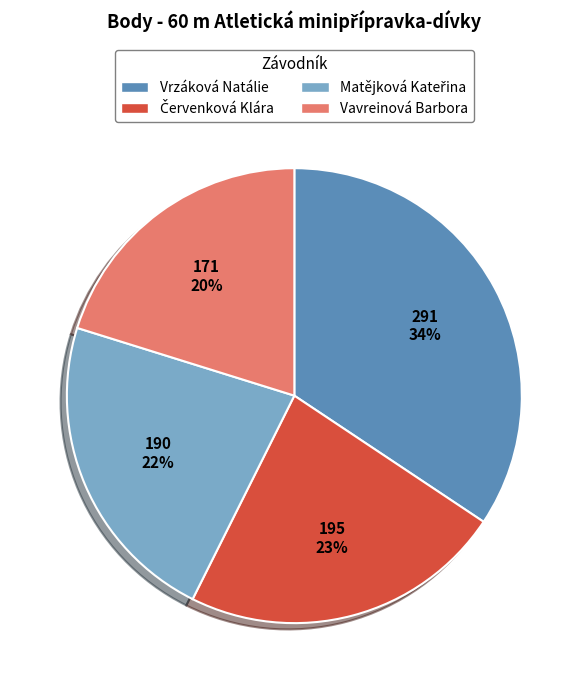

What is the ratio of the value at Vavreinová Barbora to the value at Vrzáková Natálie?

0.6